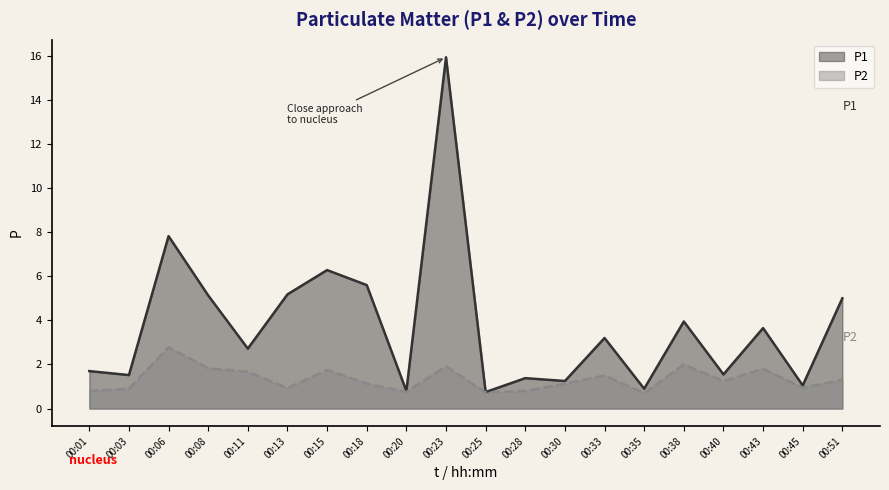

Is the value of P1 at 00:18 greater than the value of P2 at 00:01?

Yes